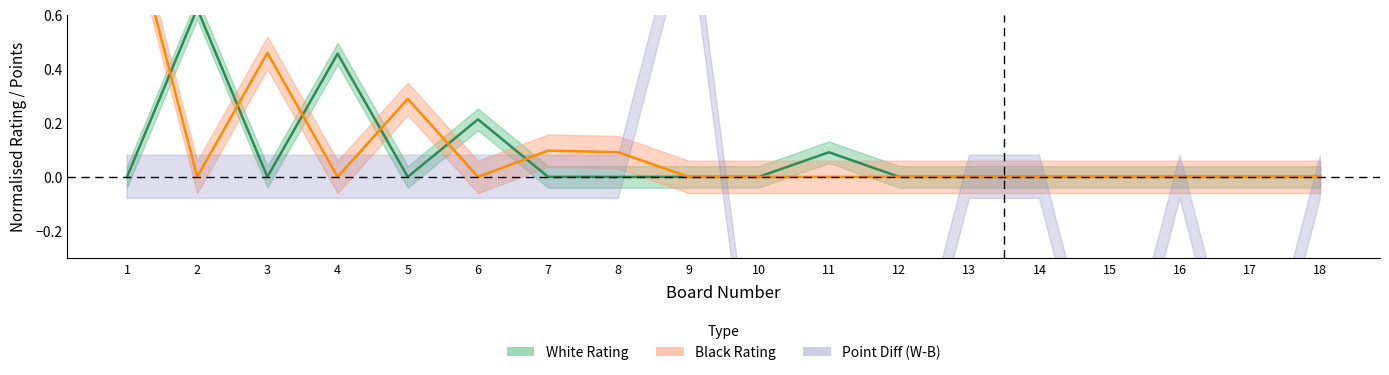

Which series changed the most between 13 and 18?

White Rating